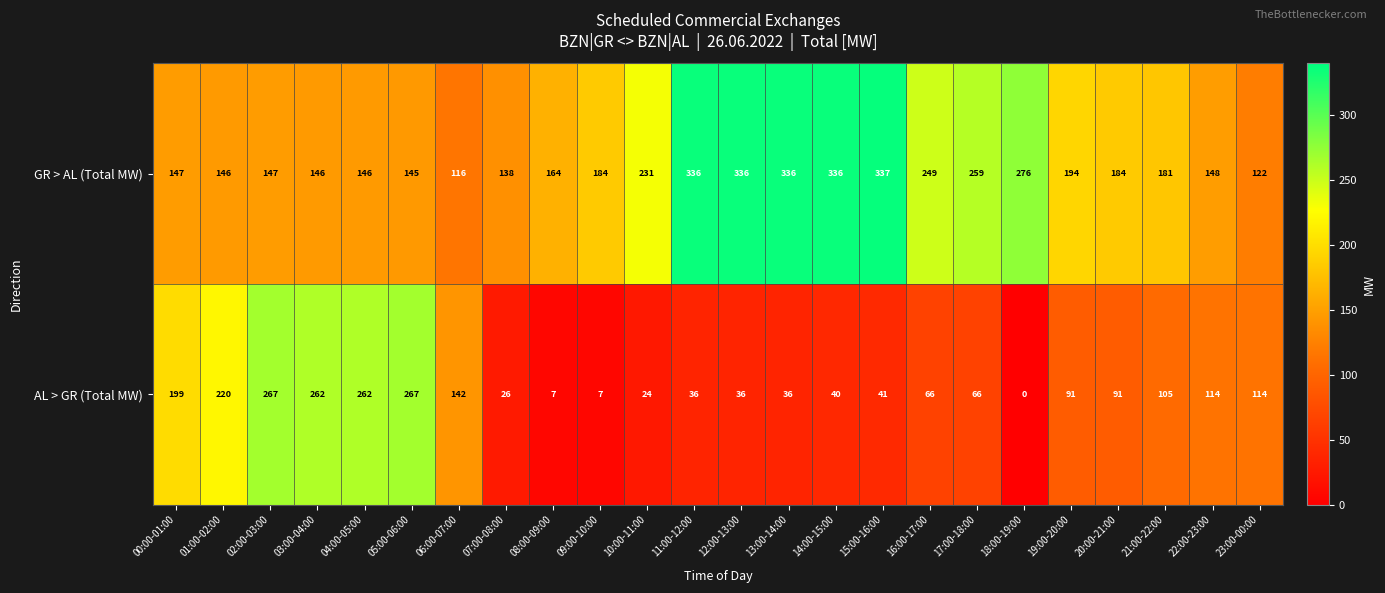

Which series has the largest total across all categories?

GR > AL (Total MW)